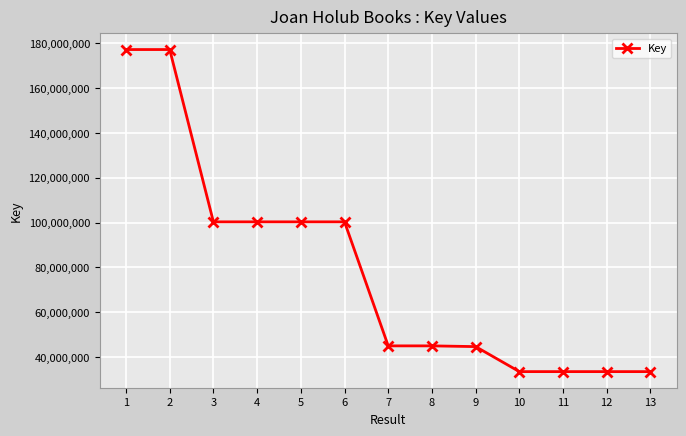

Does the chart display data point markers on the line(s)?

Yes